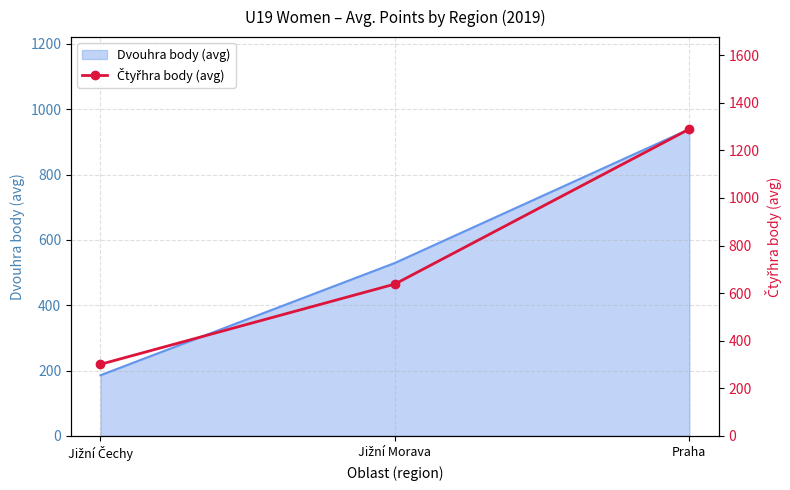

Where does the data first go above 638?

Jižní Morava